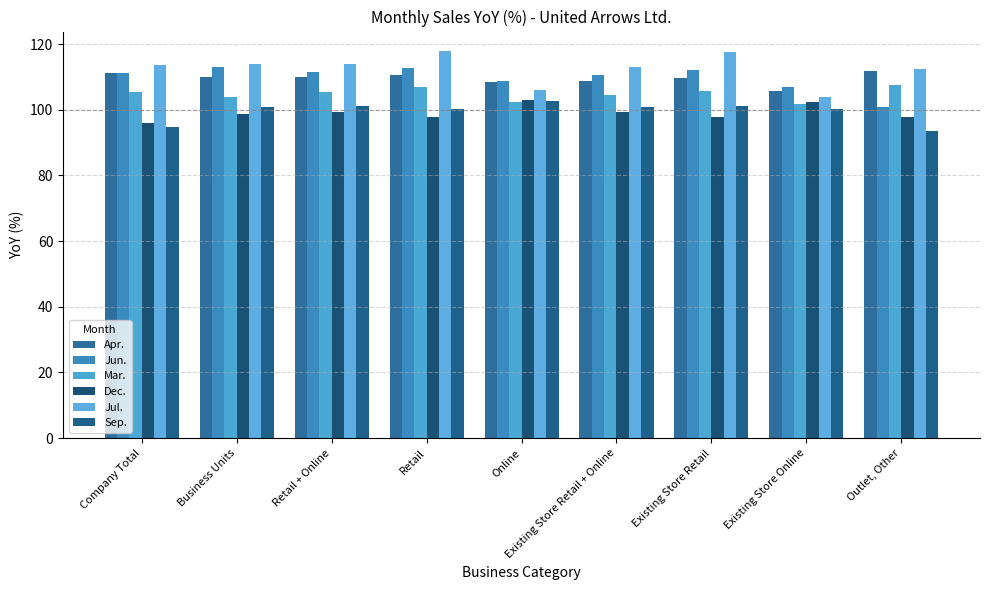

What is the maximum value shown in the chart?

117.9